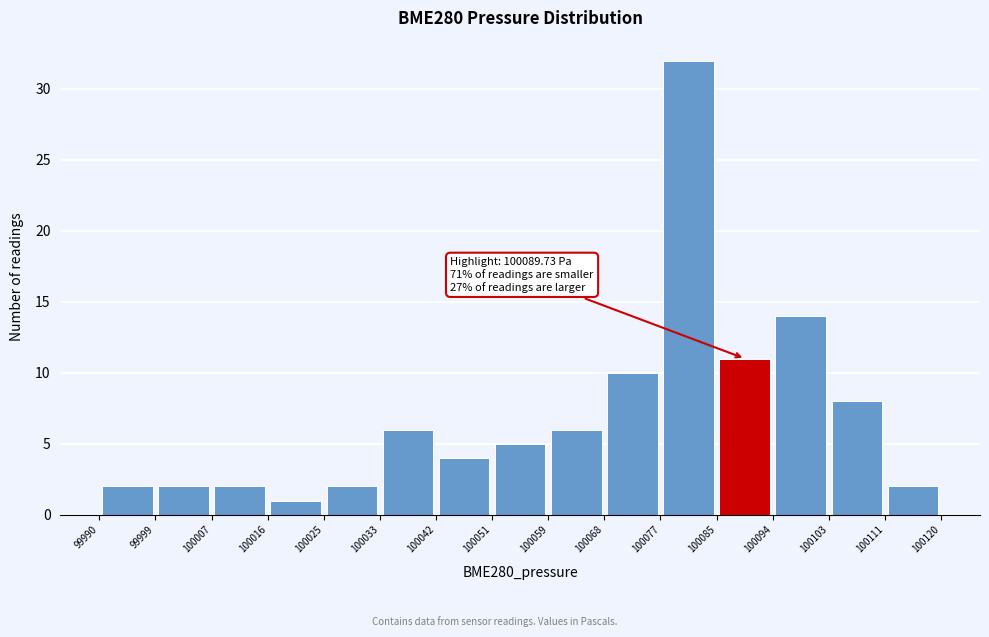

Over which range of the x-axis is the bar tallest?

100077 to 100085